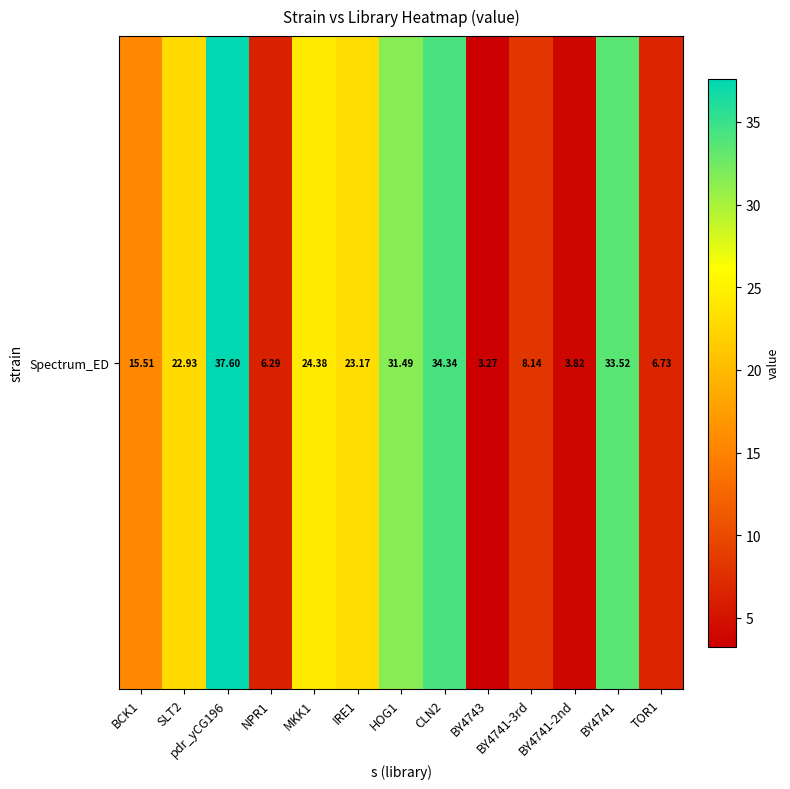

How many series are shown in this chart?

1